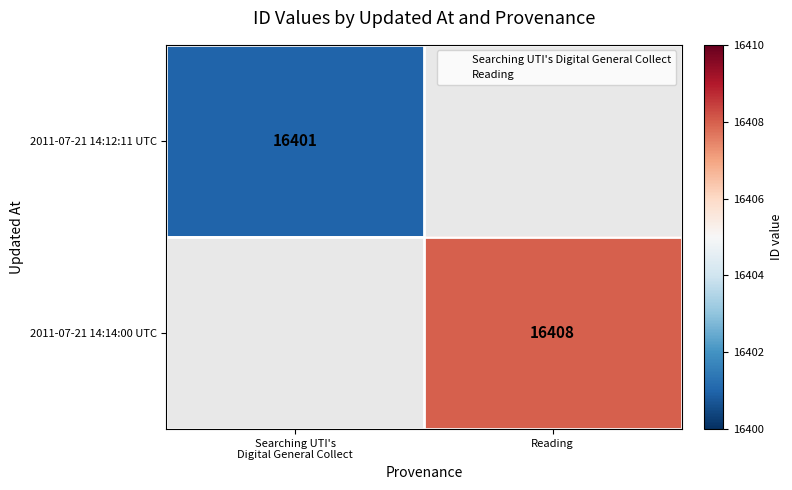

Where is 2011-07-21 14:12:11 UTC nearest to the value 16401?

Searching UTI's Digital General Collect